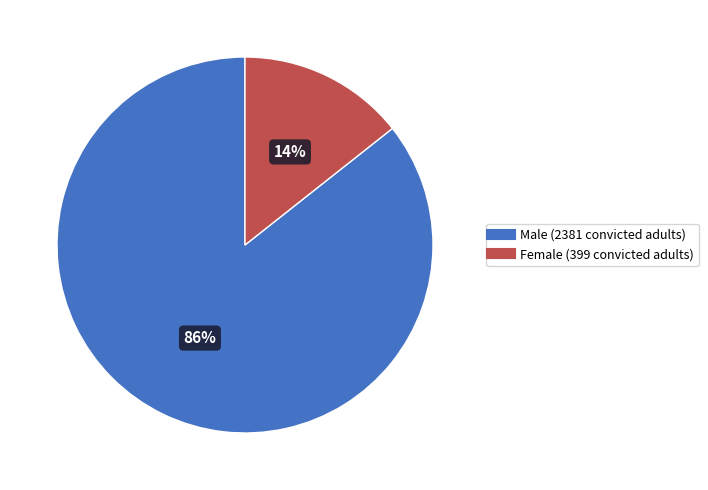

Does any single category account for the majority?

Yes